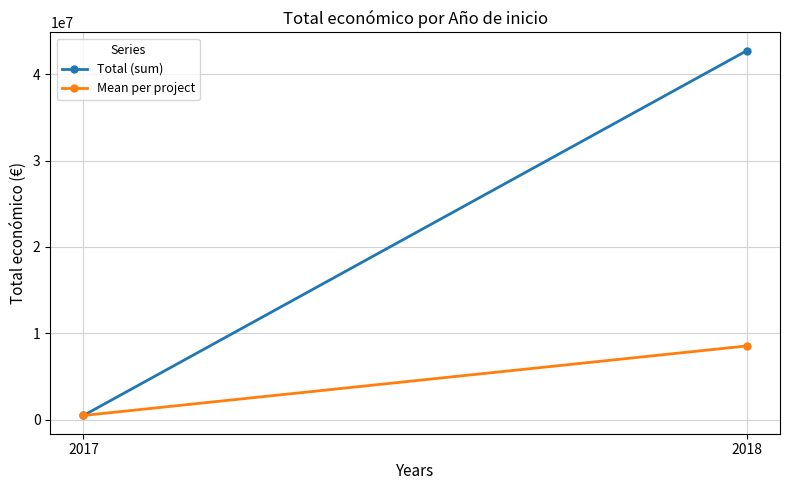

Reading left to right, transcribe all the data shown in this chart.

Total (sum): 494256.0	42724569.0
Mean per project: 494256.0	8544913.8